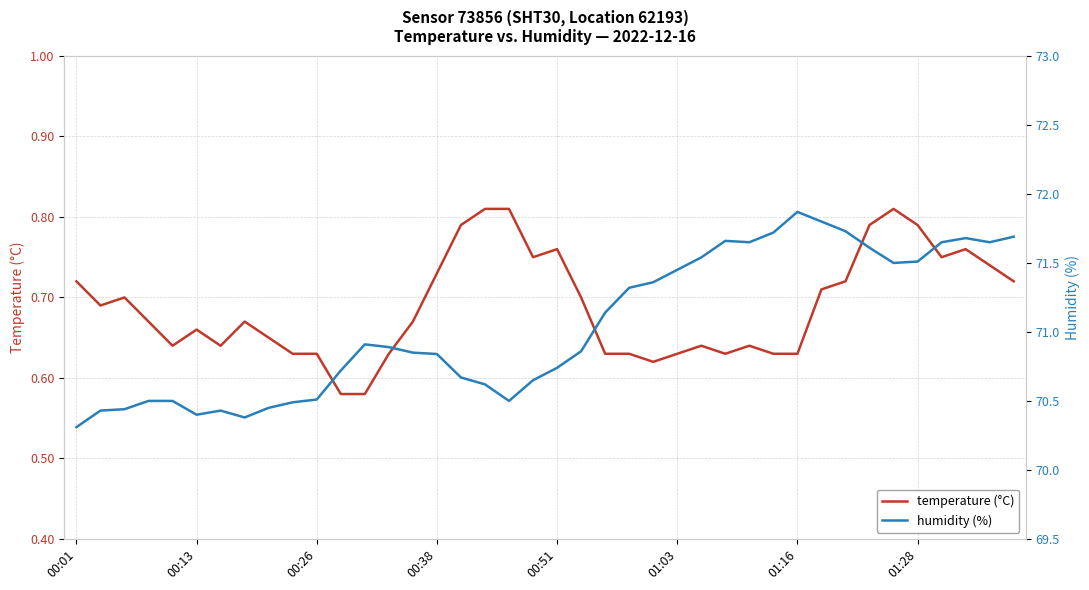

Rank the series by their maximum value, from highest to lowest.

humidity (%), temperature (°C)